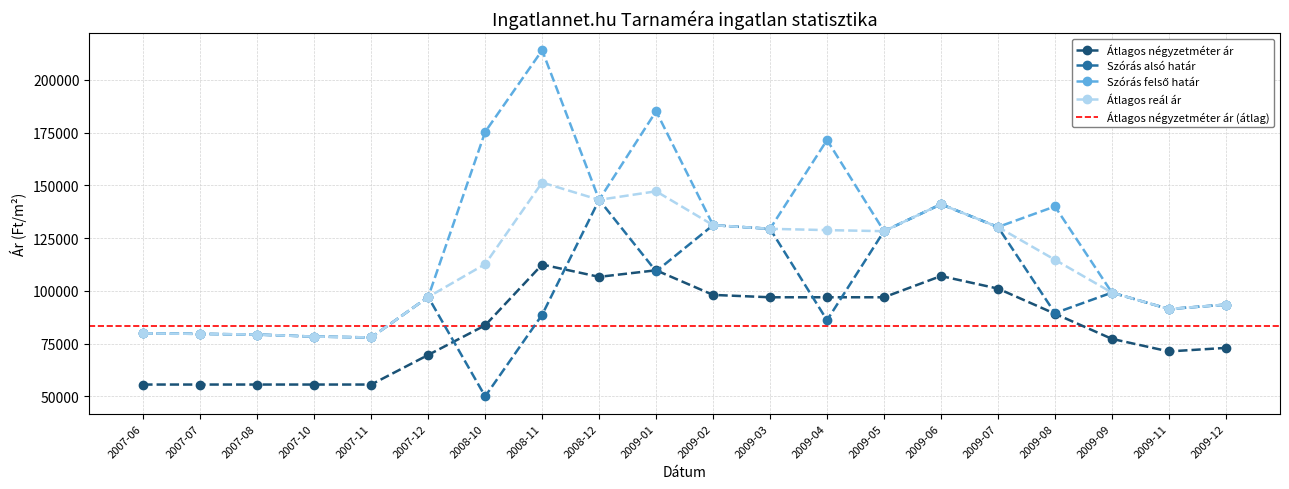

What is the difference between the highest and lowest values at 2007-11?

22338